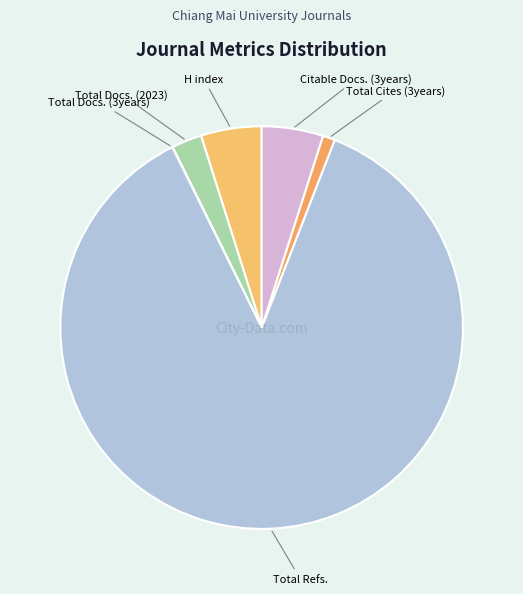

True or false: Total Cites (3years) accounts for 1% of the total.

True